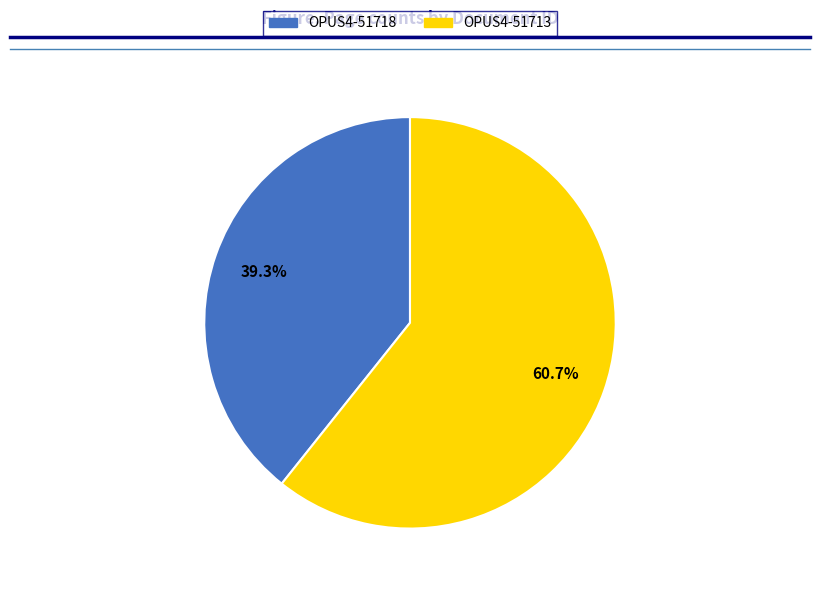

Which has a higher value, OPUS4-51718 or OPUS4-51713?

OPUS4-51713